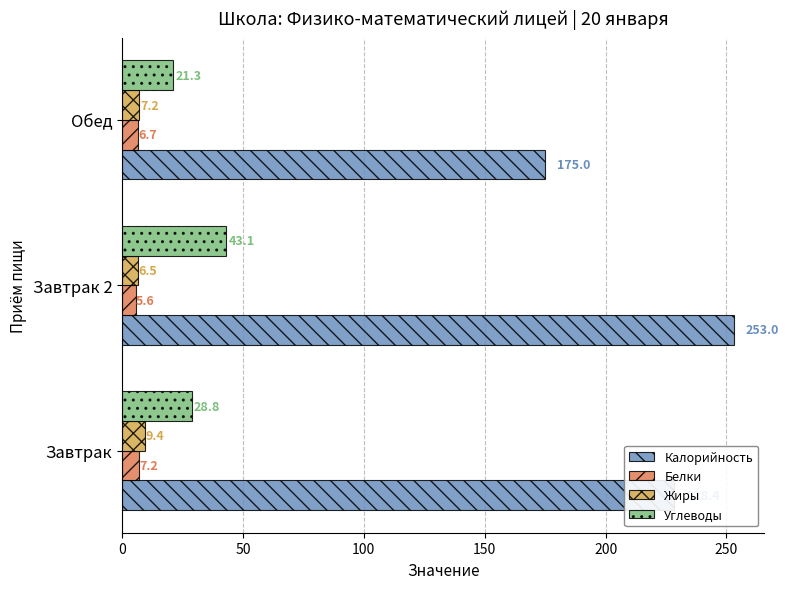

The value of Калорийность at Завтрак is 228.4. True or false?

True